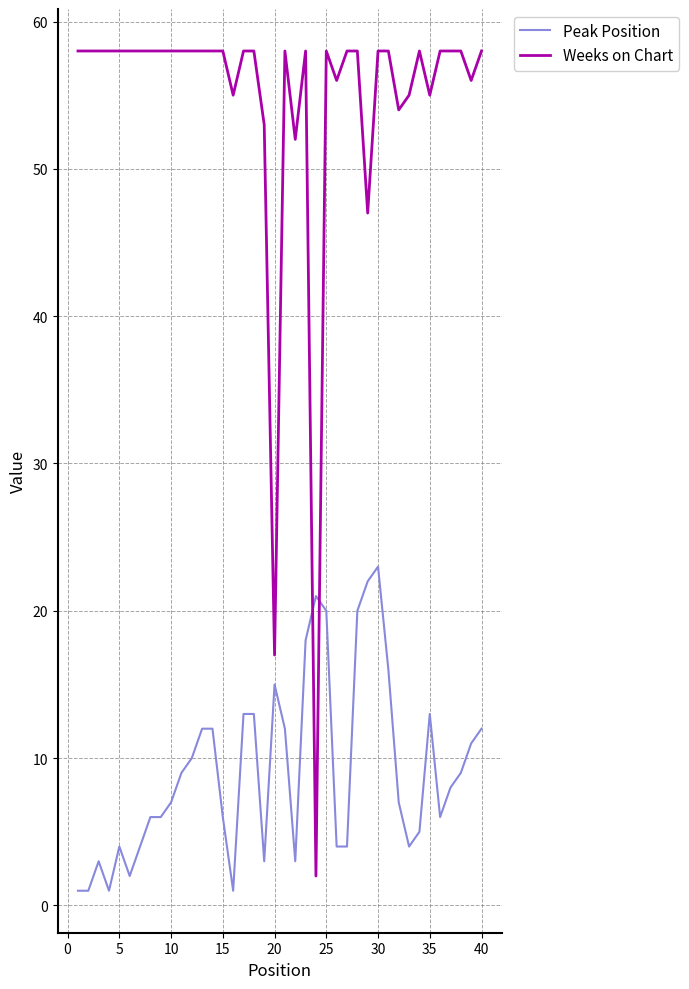

What is the difference between the maximum and minimum values in the Peak Position series?

22